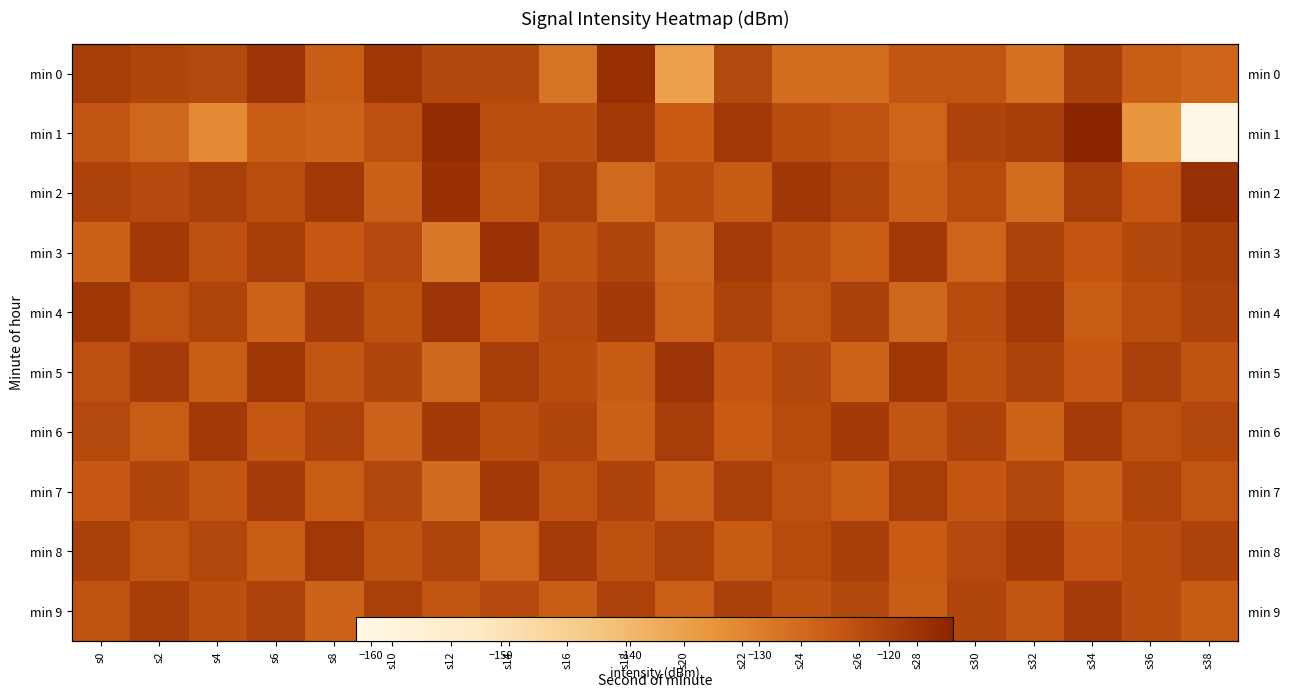

Which category has the highest value in the min 5 series?

s20